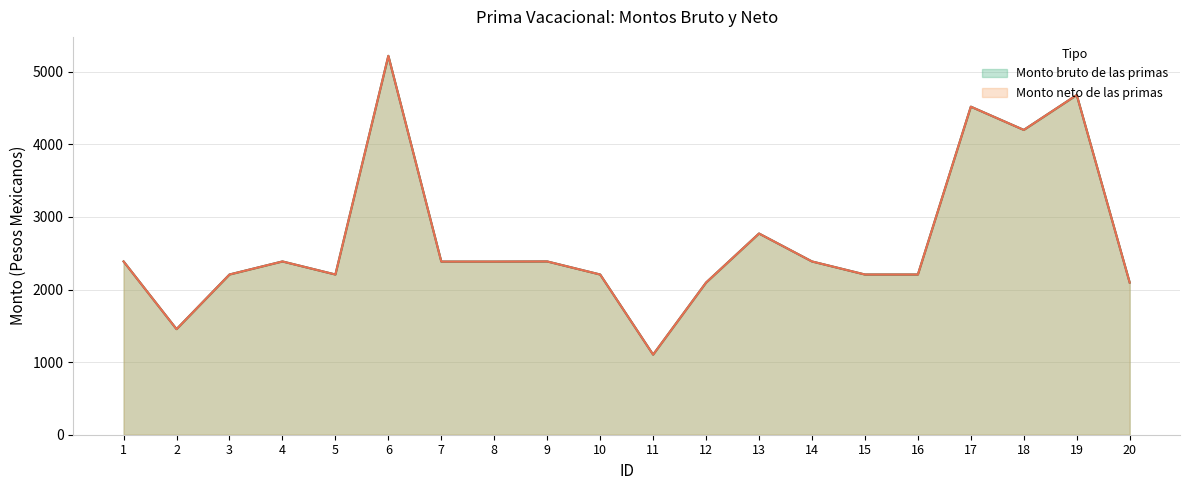

Reading left to right, transcribe all the data shown in this chart.

Monto bruto de las primas: 2387.2	1454.8	2207.2	2387.2	2207.2	5219.9	2385.4	2385.4	2387.2	2207.2	1103.7	2096.1	2772.0	2387.2	2207.2	2207.2	4519.5	4199.3	4680.4	2096.1
Monto neto de las primas: 2387.2	1454.8	2207.2	2387.2	2207.2	5219.9	2385.4	2385.4	2387.2	2207.2	1103.7	2096.1	2772.0	2387.2	2207.2	2207.2	4519.5	4199.3	4680.4	2096.1